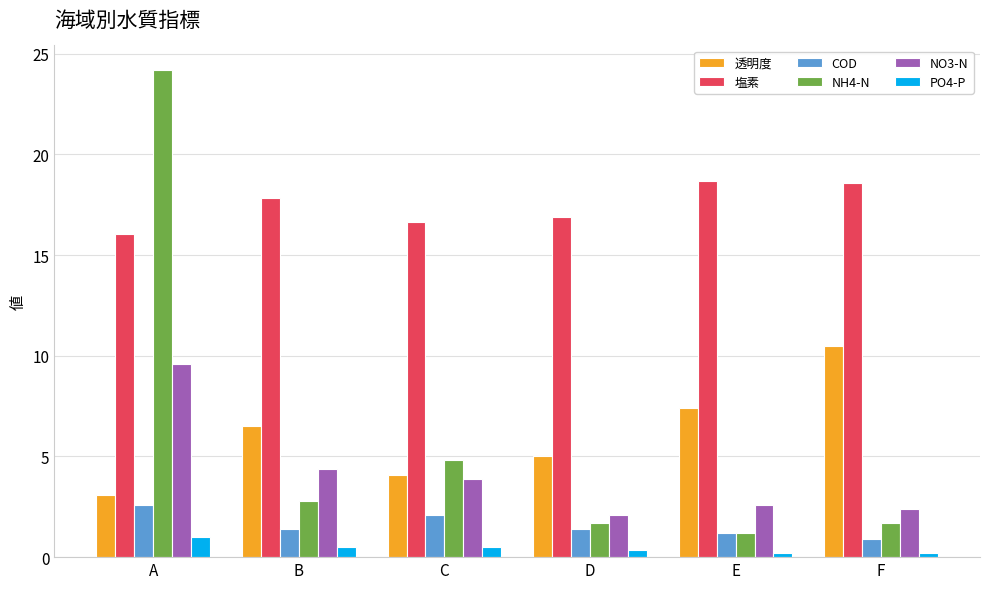

At which category is the sum across all series the highest?

A